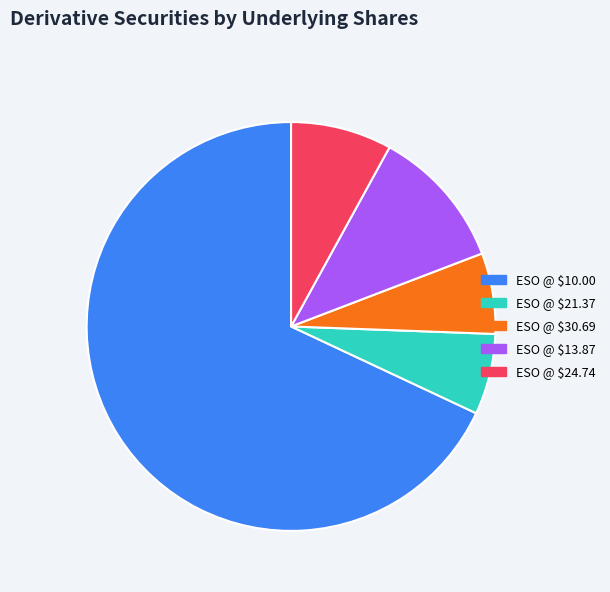

Which slice is the largest?

ESO @ $10.00